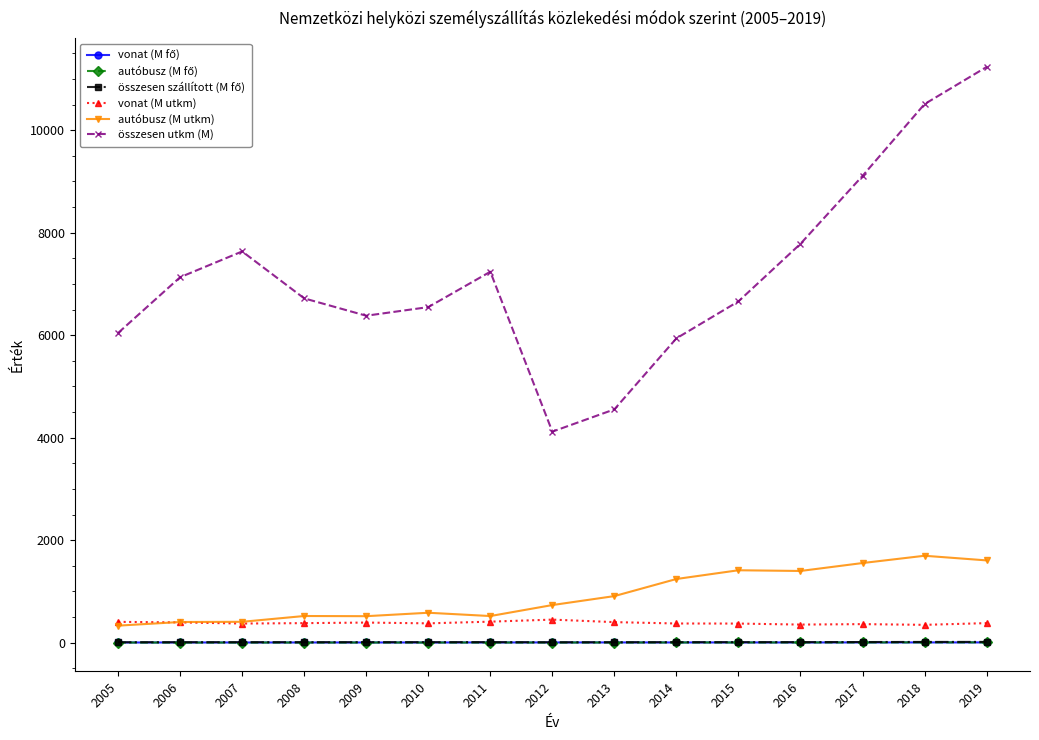

Which series changed the most between 2011 and 2018?

összesen utkm (M)